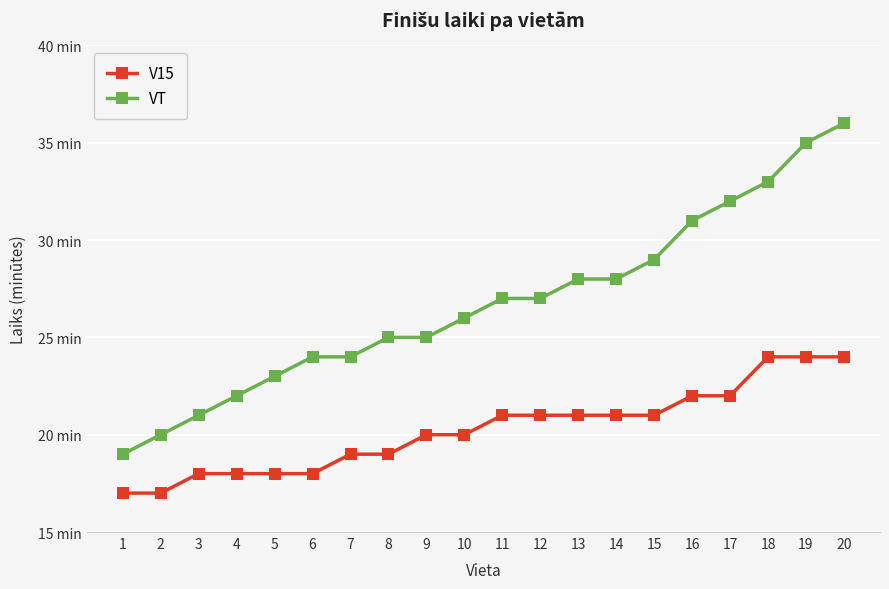

What is the value of the V15 point at the 7th from the left?

19